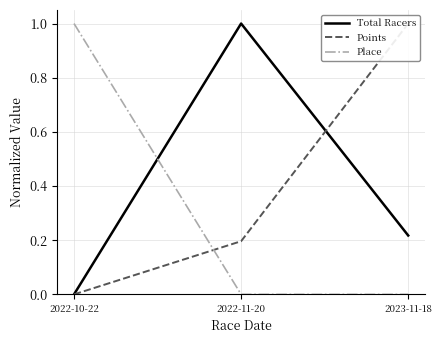

The value of Total Racers at 2022-10-22 is 0.0. True or false?

True